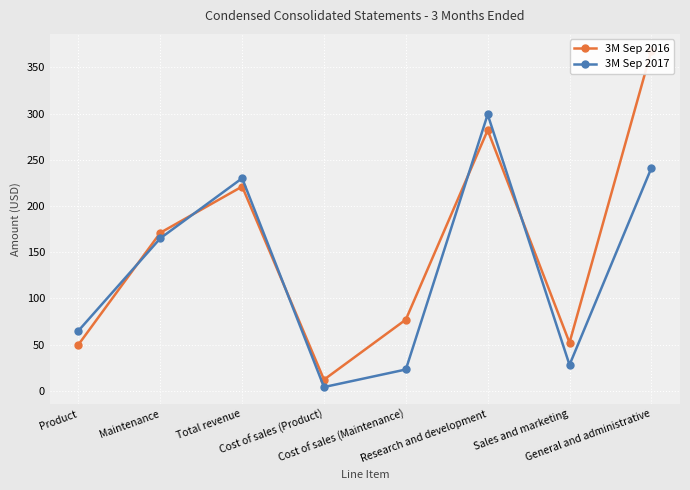

What is the label of the 2nd point from the left?

Maintenance